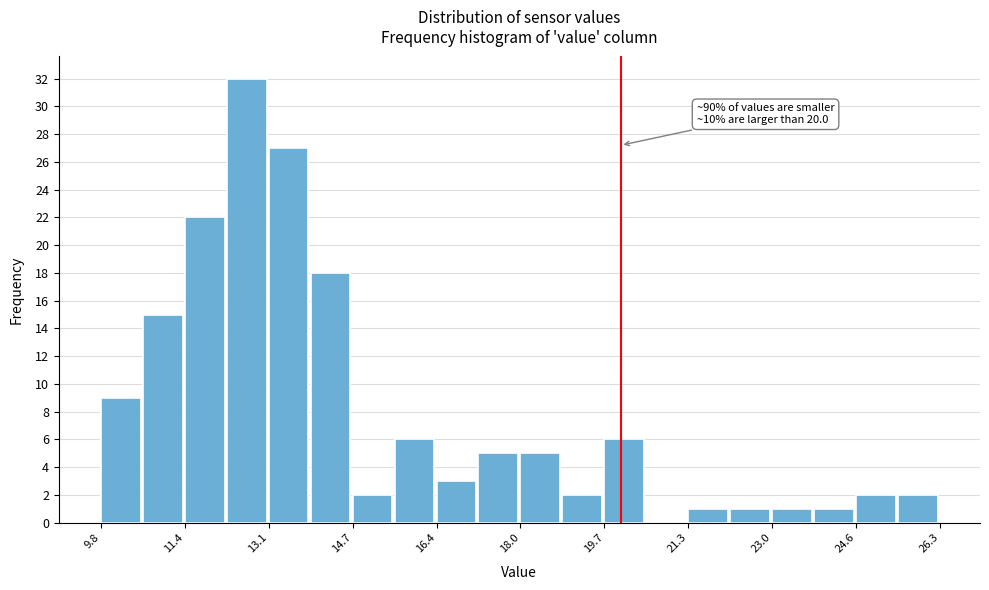

Over which range of the x-axis is the bar tallest?

12.2 to 13.0